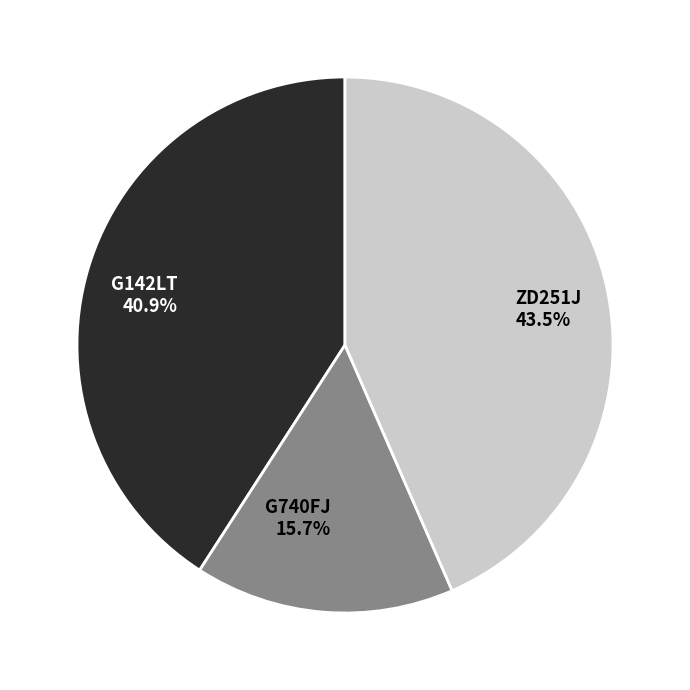

Which has a higher value, G142LT 40.9% or ZD251J 43.5%?

ZD251J 43.5%